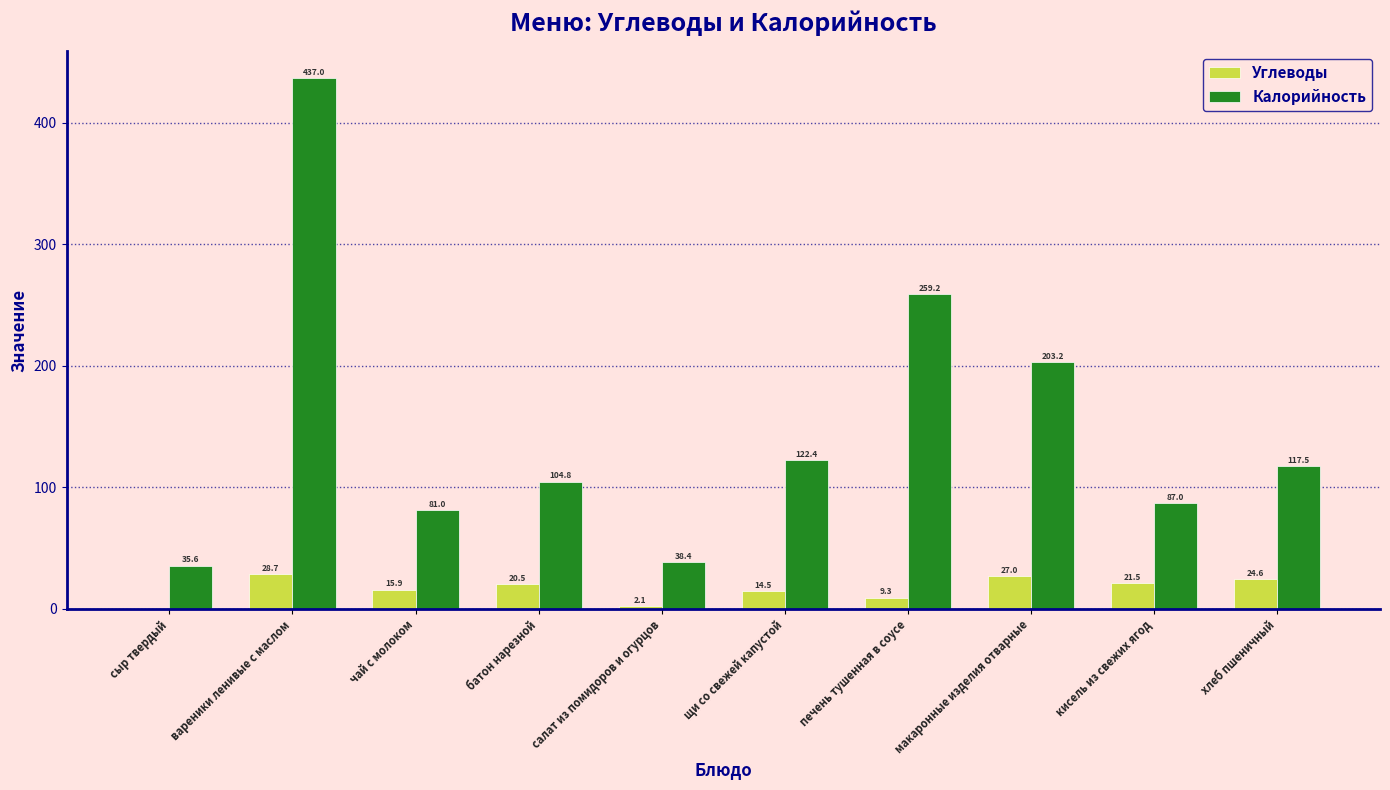

Reading left to right, extract all data points from this chart.

Углеводы: сыр твердый=0.0	вареники ленивые с маслом=28.7	чай с молоком=15.9	батон нарезной=20.5	салат из помидоров и огурцов=2.1	щи со свежей капустой=14.5	печень тушенная в соусе=9.3	макаронные изделия отварные=27.0	кисель из свежих ягод=21.5	хлеб пшеничный=24.6
Калорийность: сыр твердый=35.6	вареники ленивые с маслом=437.0	чай с молоком=81.0	батон нарезной=104.8	салат из помидоров и огурцов=38.4	щи со свежей капустой=122.4	печень тушенная в соусе=259.2	макаронные изделия отварные=203.2	кисель из свежих ягод=87.0	хлеб пшеничный=117.5